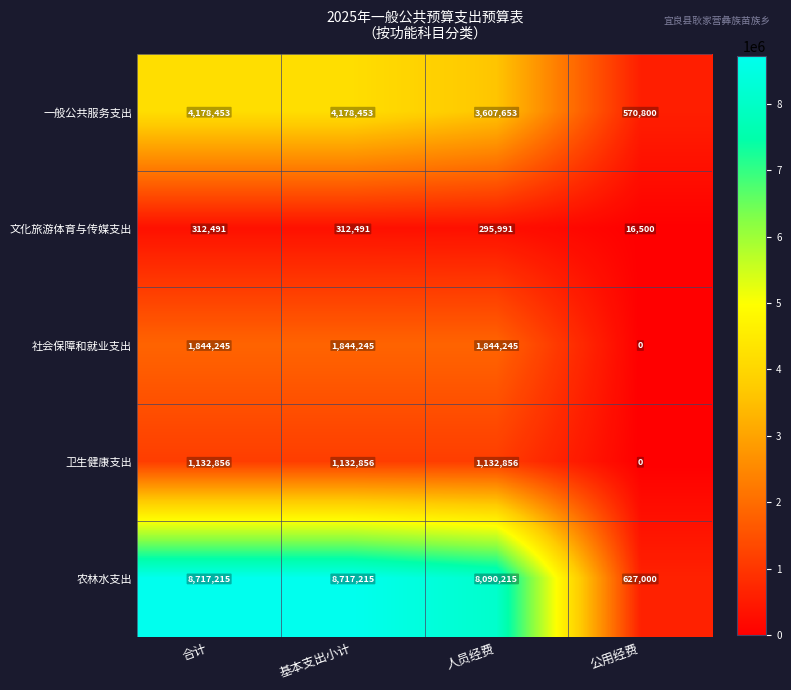

How many data points does each series have?

4